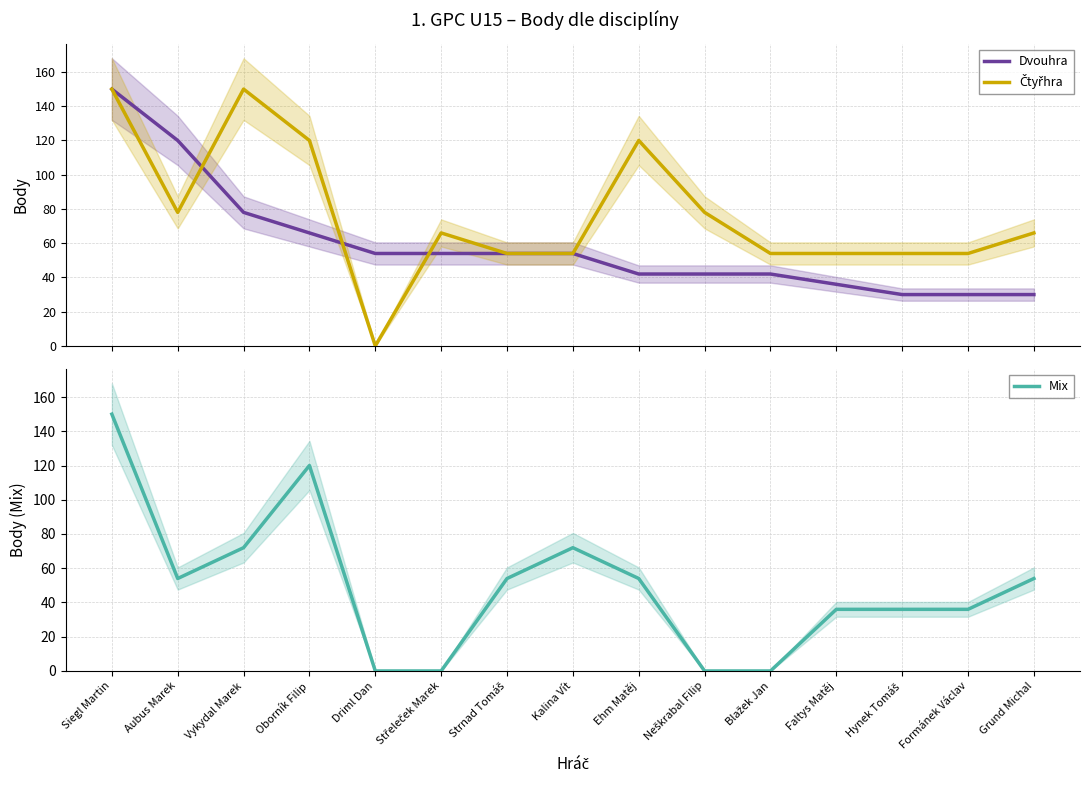

At which label is Čtyřhra closest to 75?

Aubus Marek